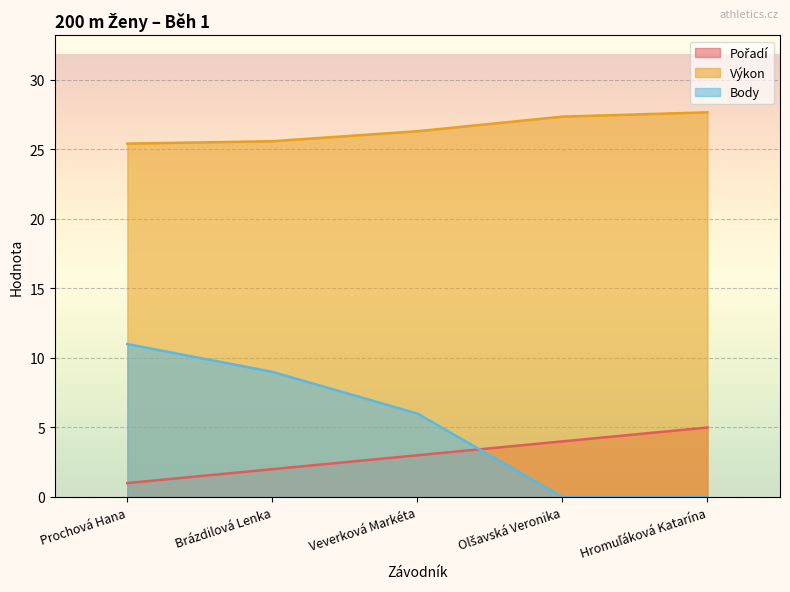

Between Hromuľáková Katarína and Veverková Markéta, which is larger?

Hromuľáková Katarína